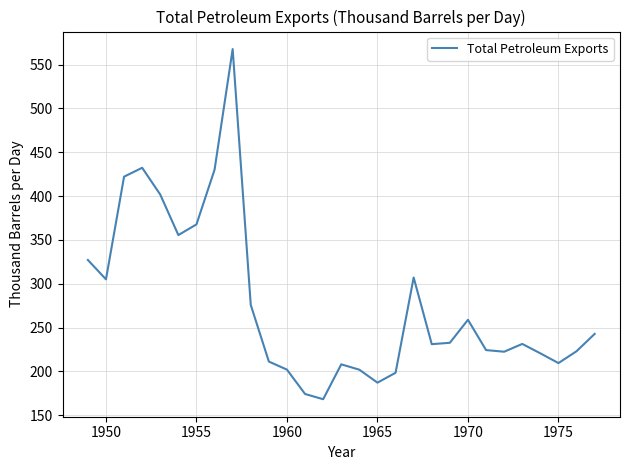

What is the minimum value shown in the chart?

168.2